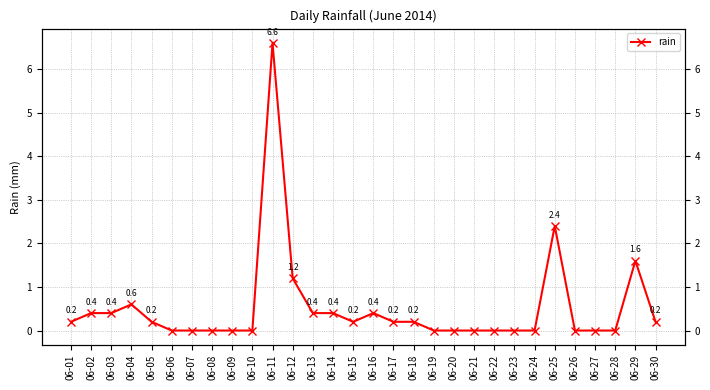

What is the greatest value displayed?

6.6